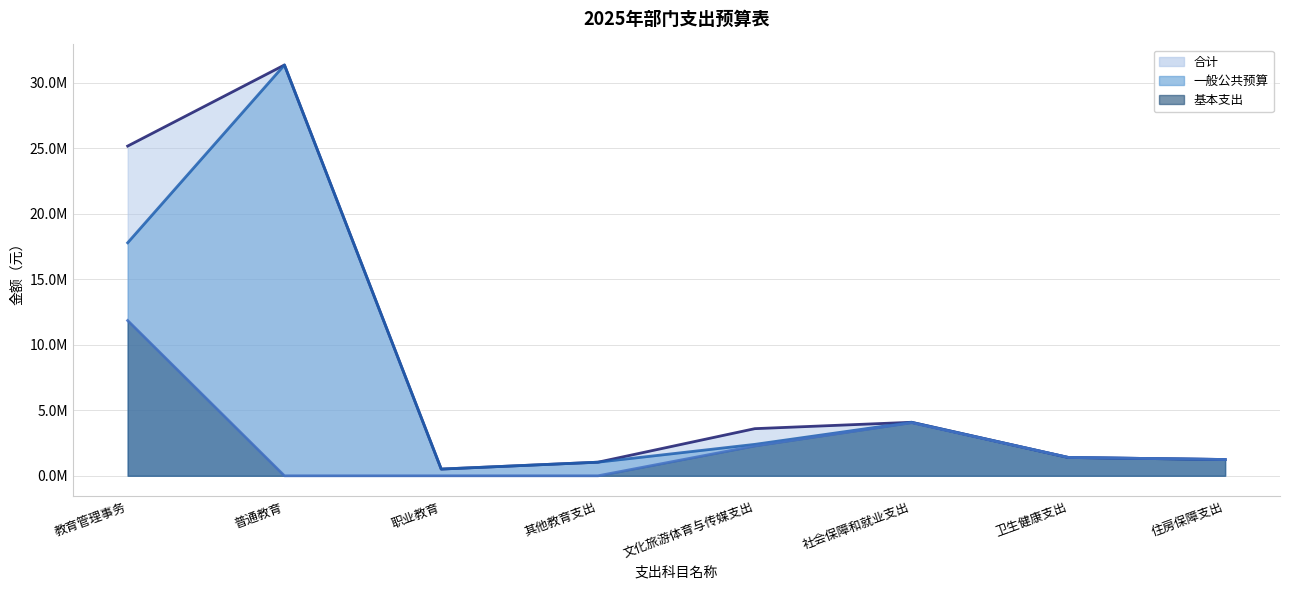

The value of 合计 趋势线 at 住房保障支出 is 1625210.6. True or false?

False